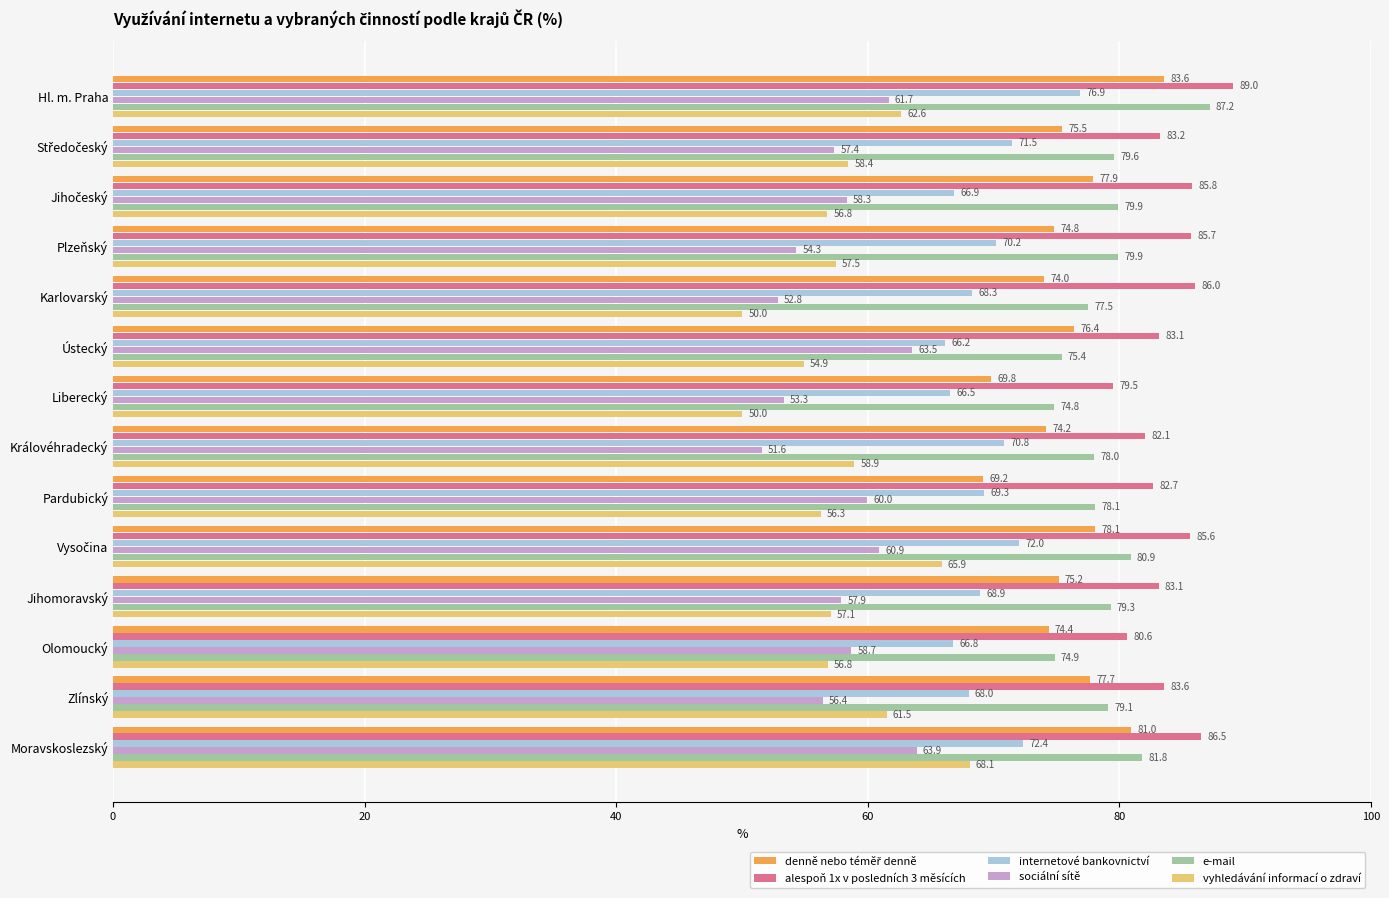

Which series has the largest range (max minus min)?

vyhledávání informací o zdraví